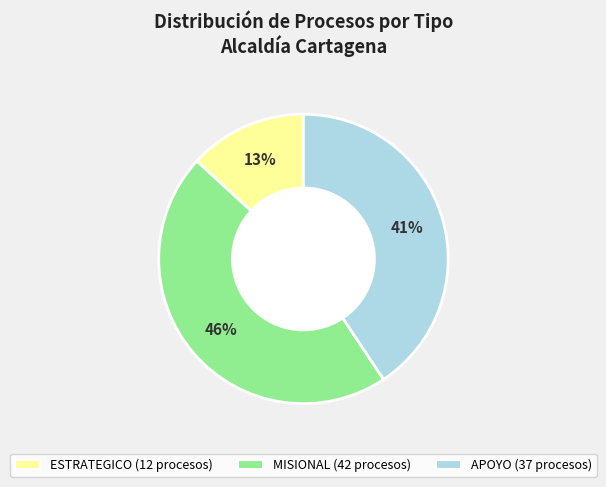

True or false: MISIONAL accounts for 53% of the total.

False